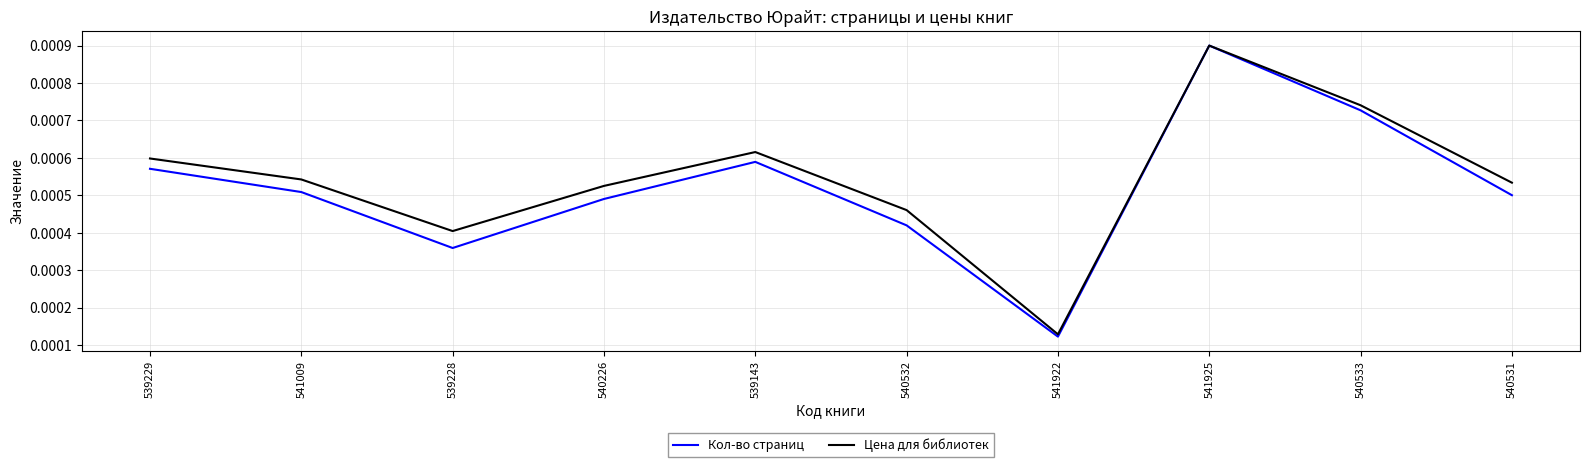

At which label is Кол-во страниц closest to 0?

541922